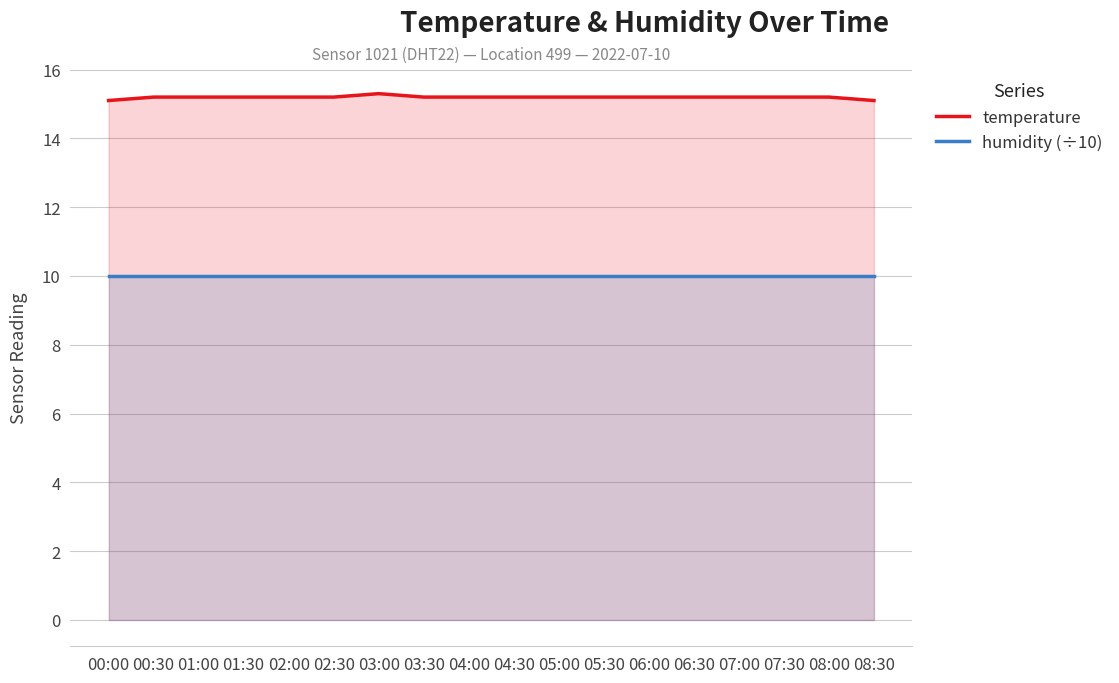

What is the spread (max minus min) of values at 04:00?

5.2